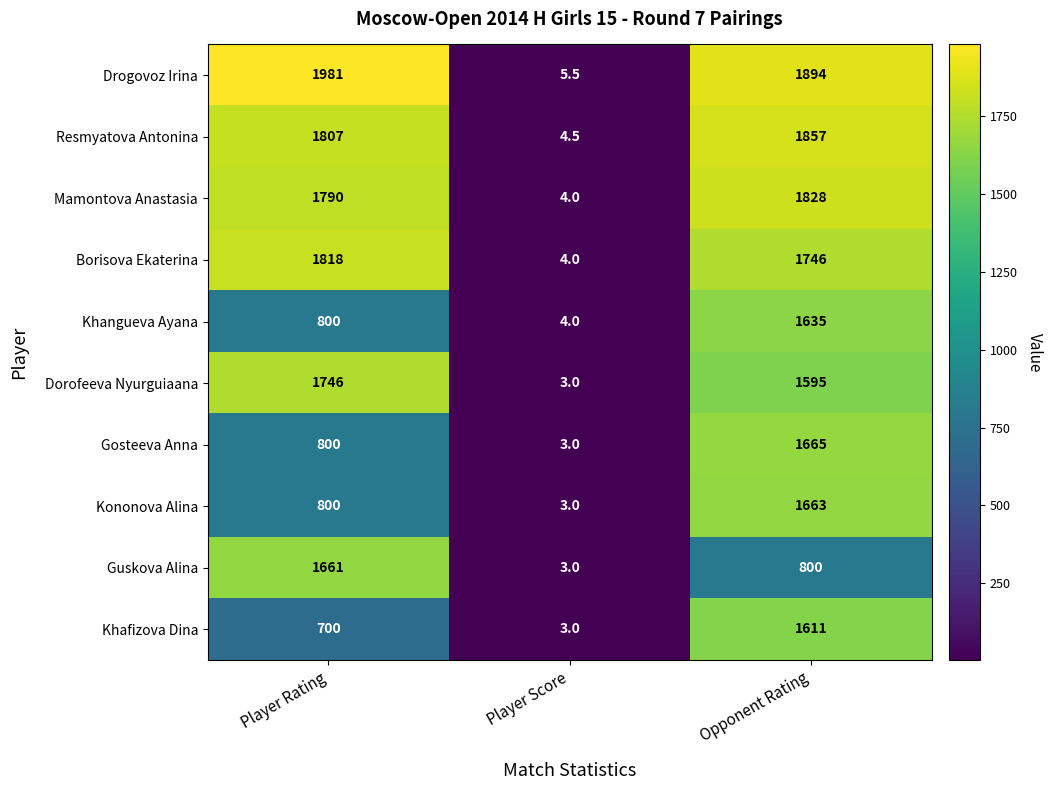

What is the difference between the Kononova Alina values at Opponent Rating and Player Rating?

863.0